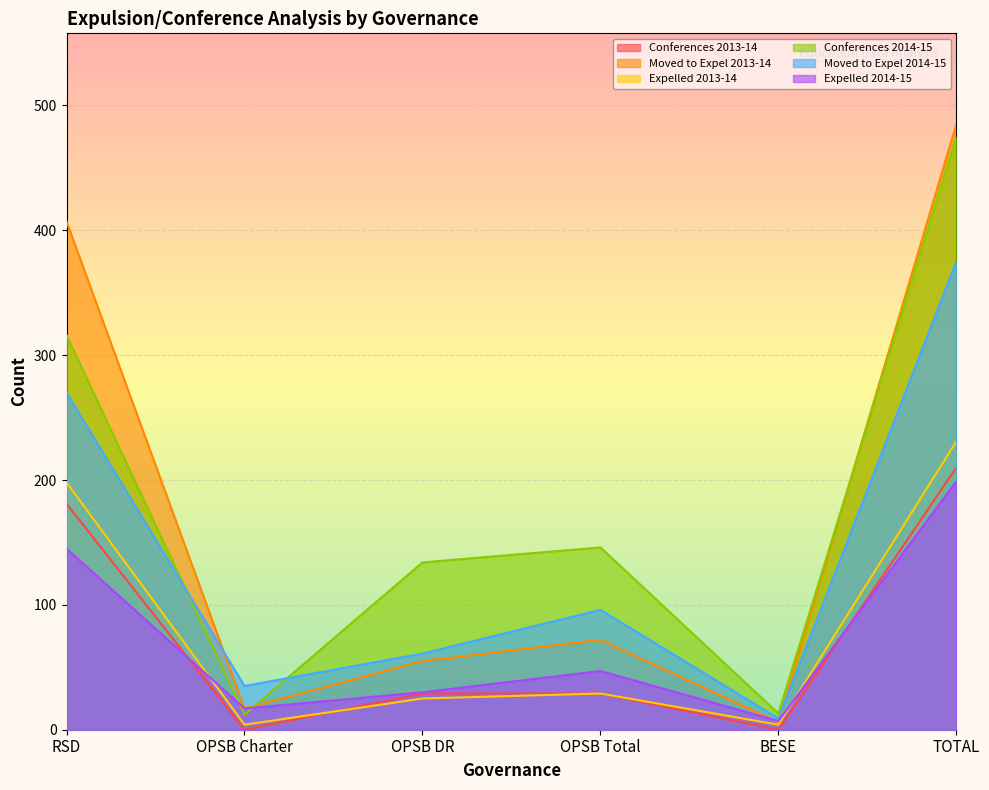

True or false: Moved to Expel 2014-15 and Expelled 2014-15 cross at least once.

False